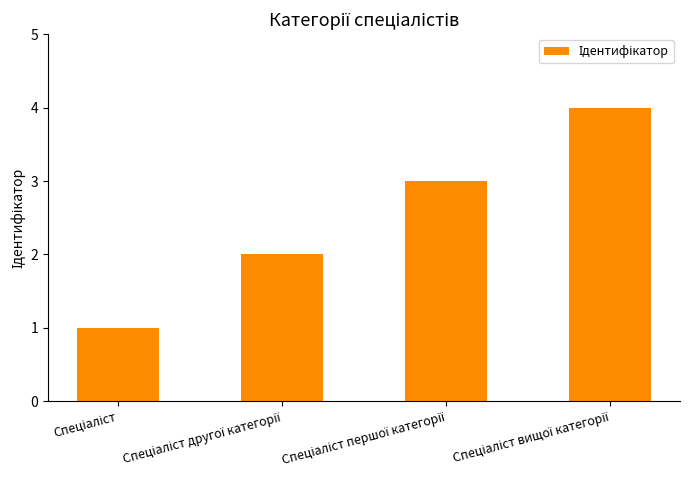

What is the maximum value shown in the chart?

4